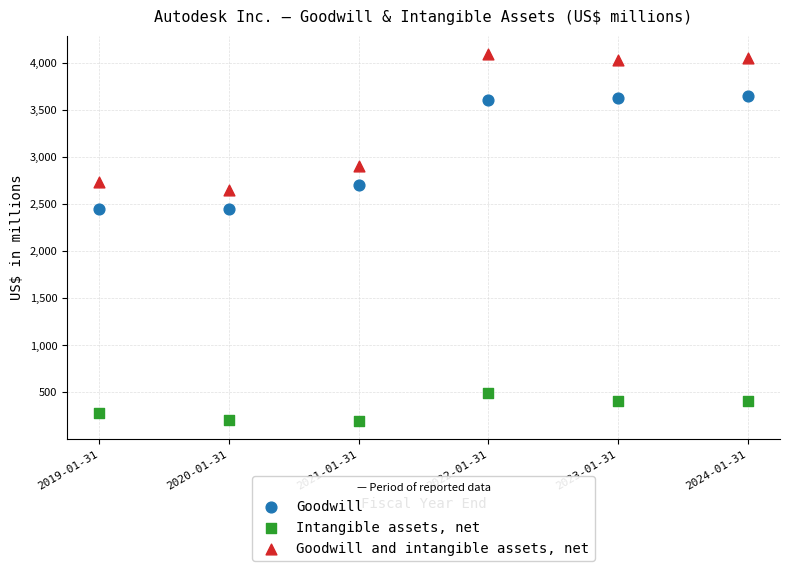

Which series contains the lowest Y value?

Intangible assets, net